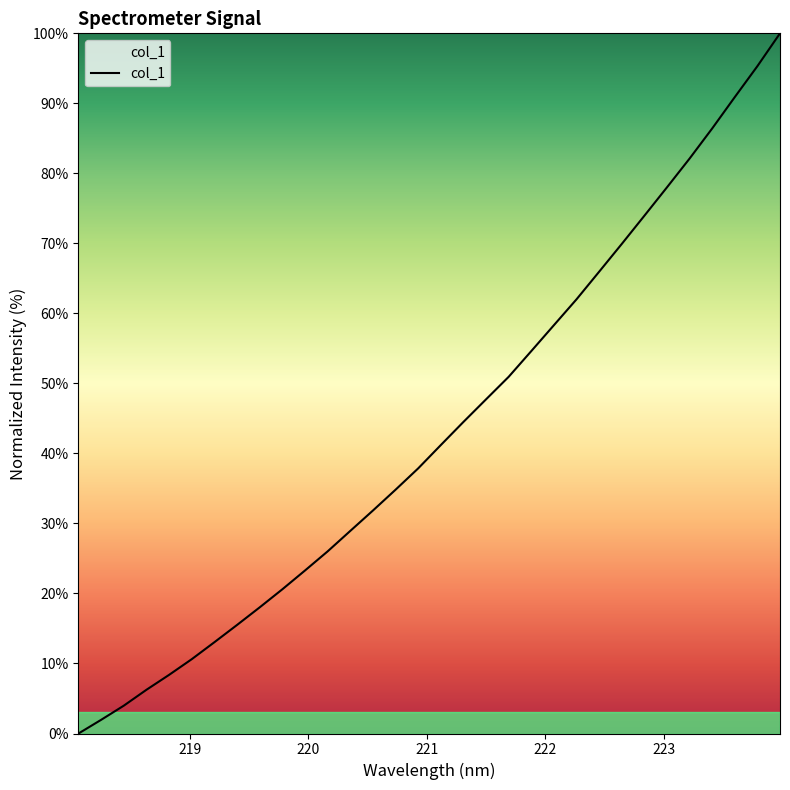

What is the maximum value shown in the chart?

100.0